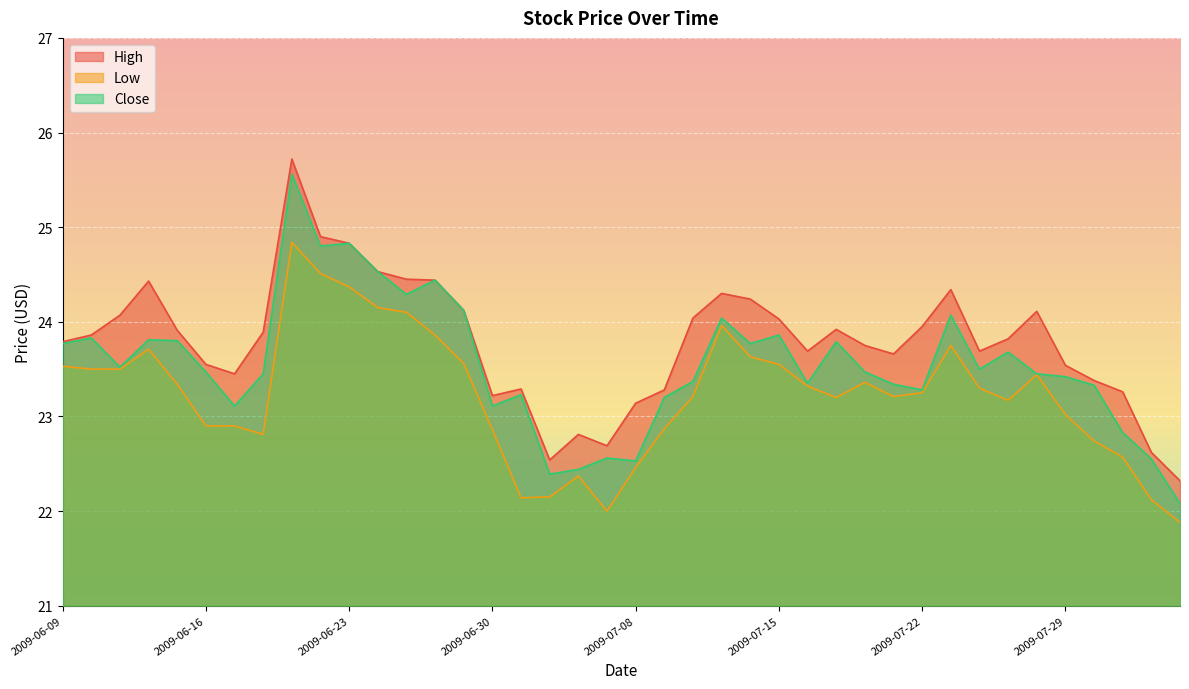

At which category does High reach its first local peak?

2009-06-12